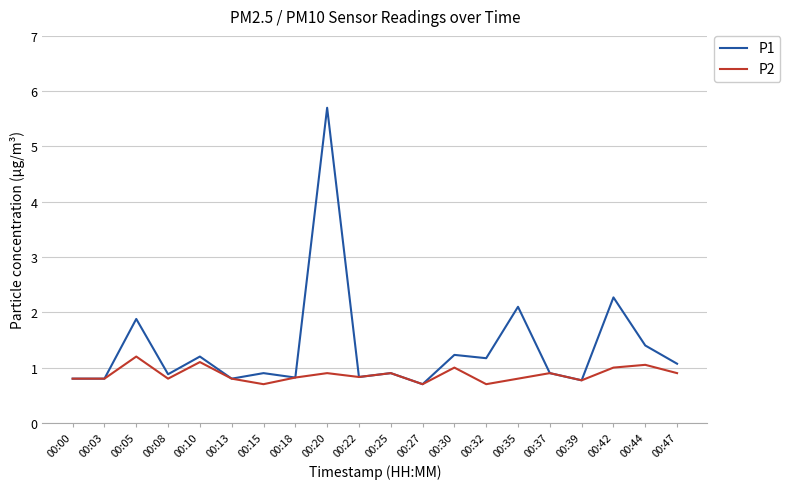

Count the P2 values in the range 0 to 1.

17